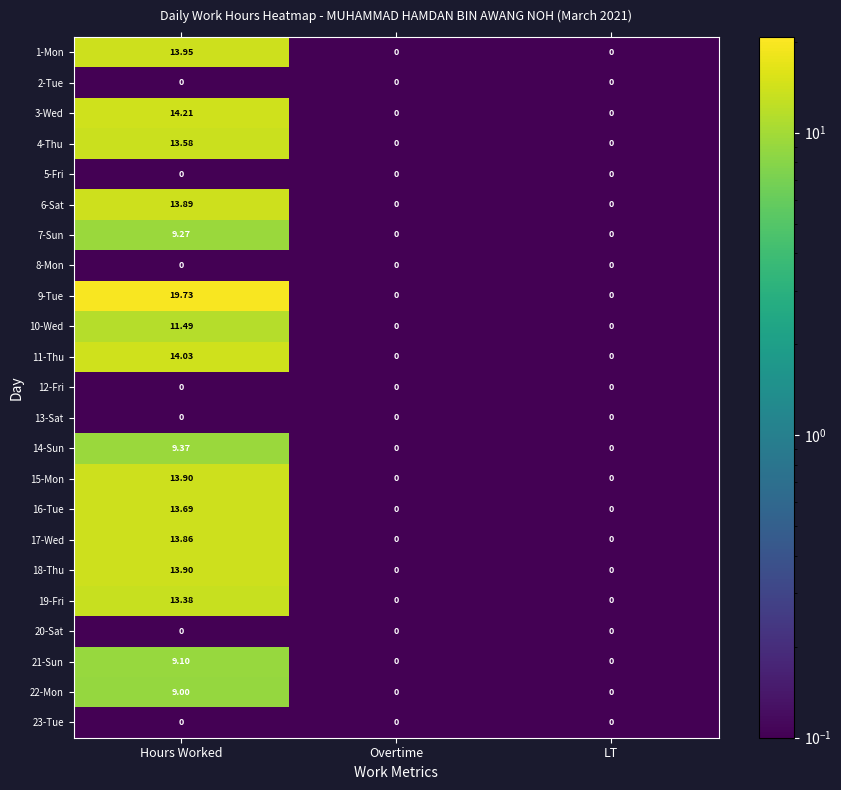

What is the greatest value displayed?

19.7